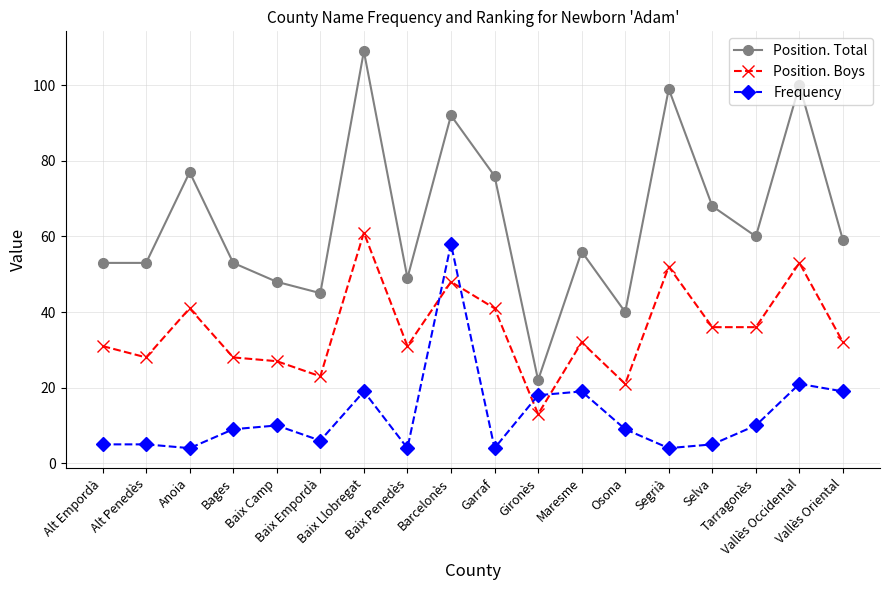

Which series has the largest range (max minus min)?

Position. Total